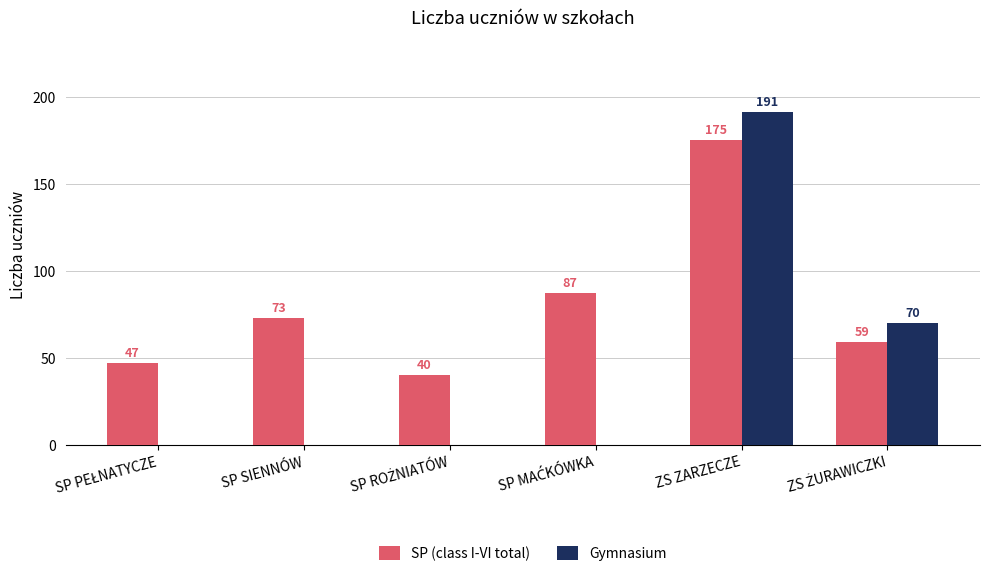

At which category is the sum across all series the highest?

ZS ZARZECZE